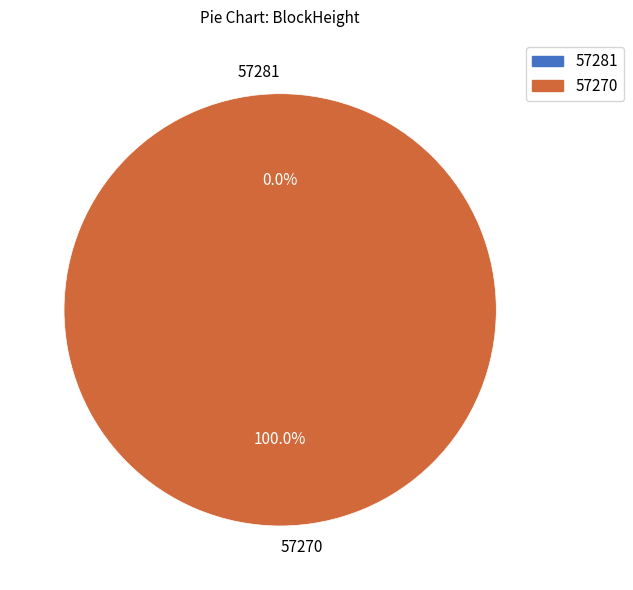

The 57281 slice represents 6% of the pie. True or false?

False